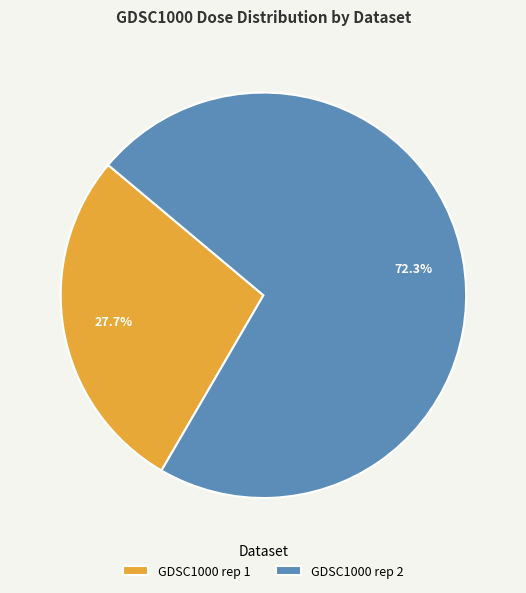

Approximately how many times larger is the value at GDSC1000 rep 1 compared to GDSC1000 rep 2?

0.4